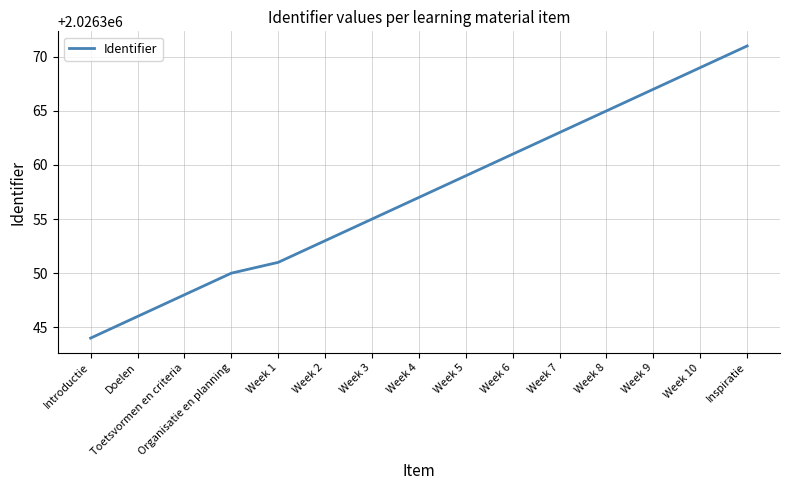

The value at Week 9 is 3432719. True or false?

False